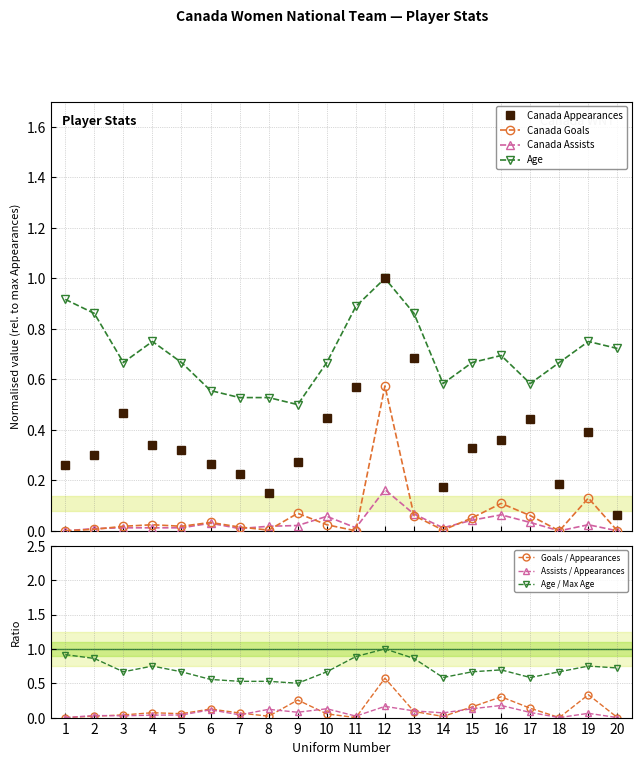

Which series has the largest range (max minus min)?

Canada Appearances